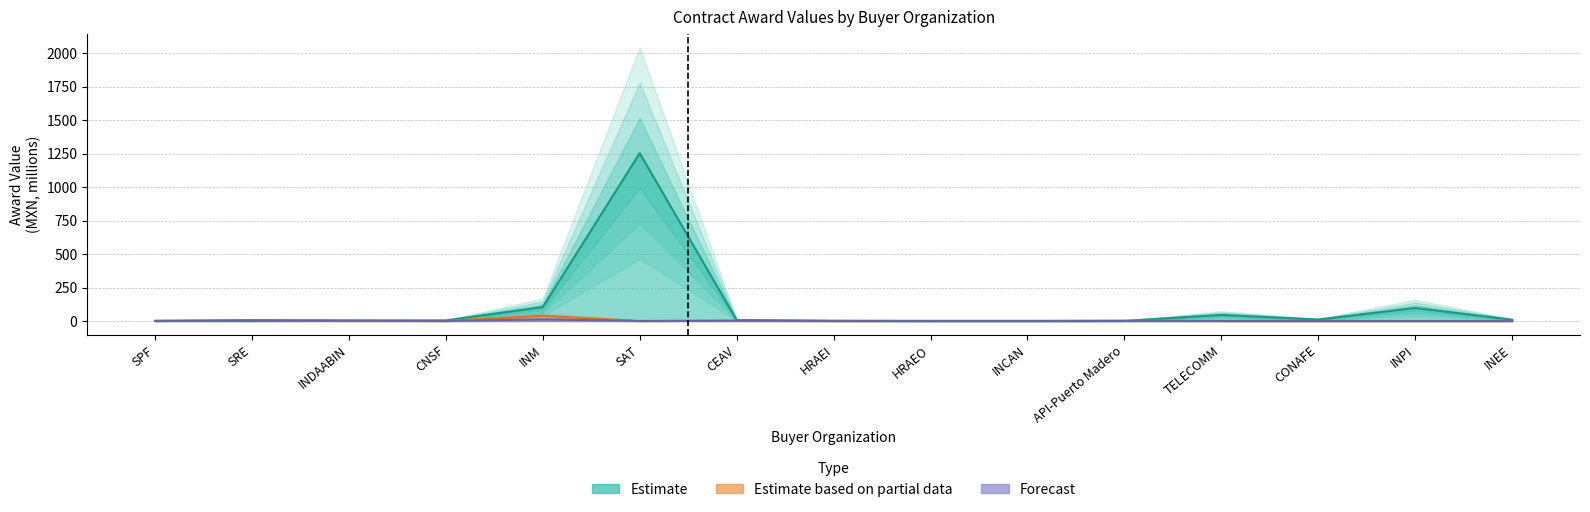

At which category does Estimate based on partial data reach its first local valley?

INDAABIN